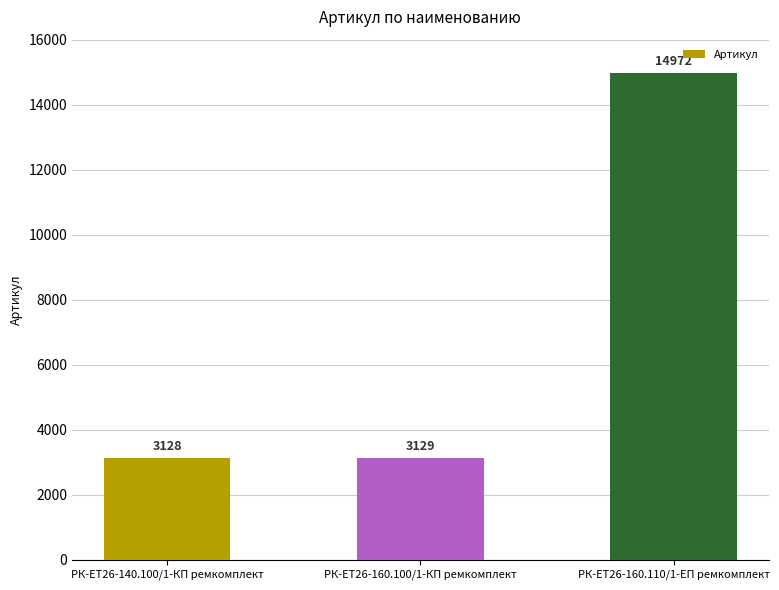

How many bars are there in total?

3